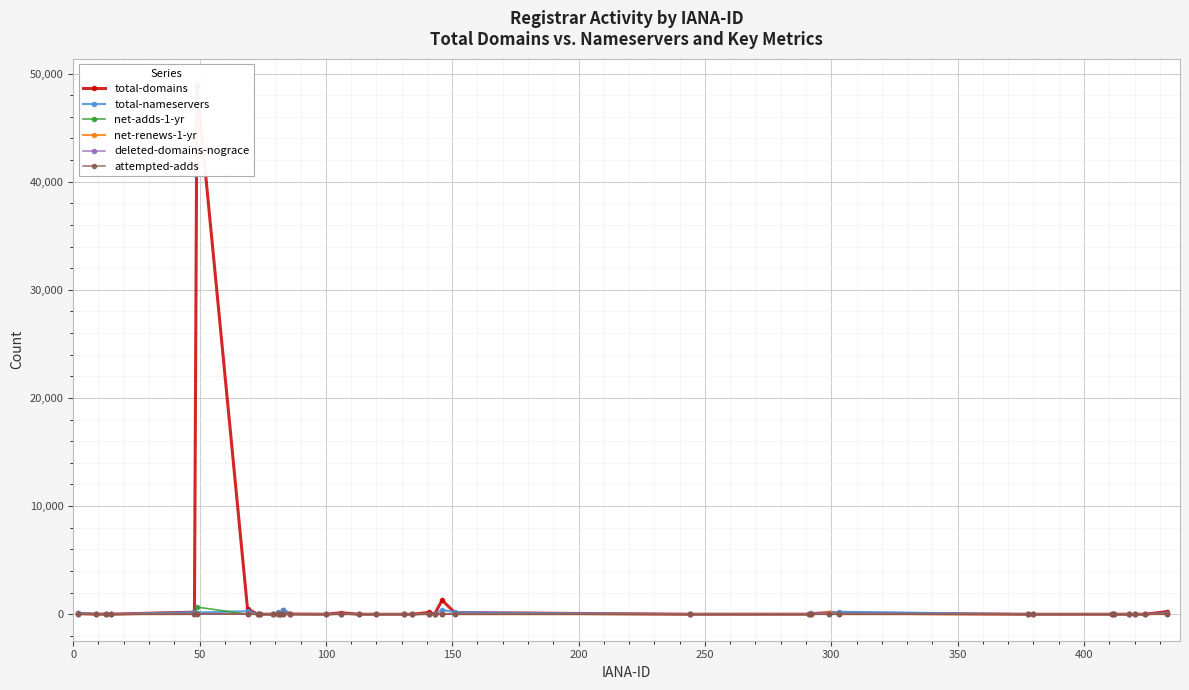

True or false: deleted-domains-nograce has more than 0 interior local peaks.

True